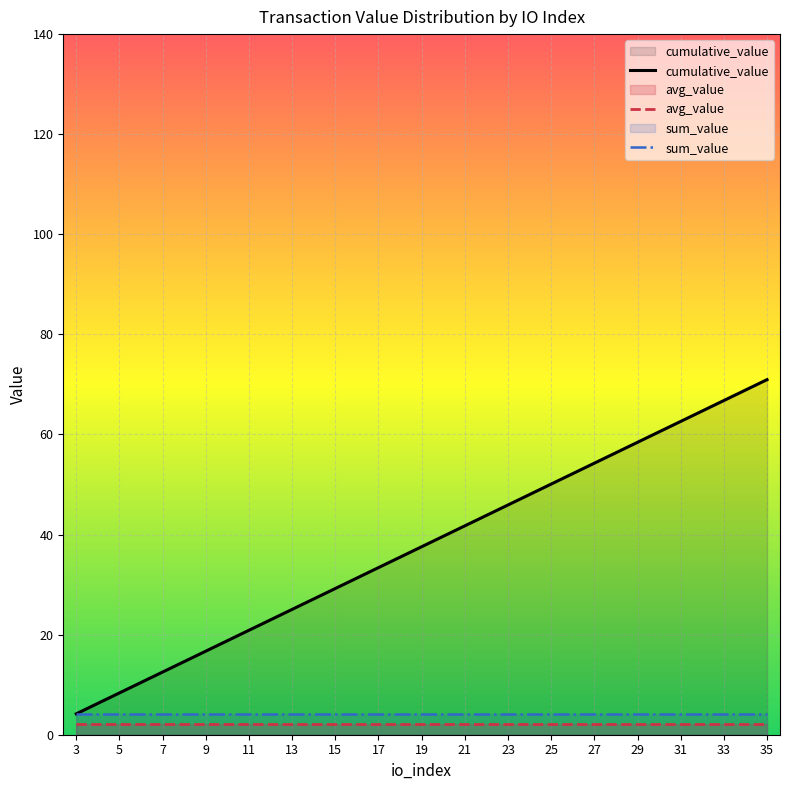

Count the number of data series in this chart.

3